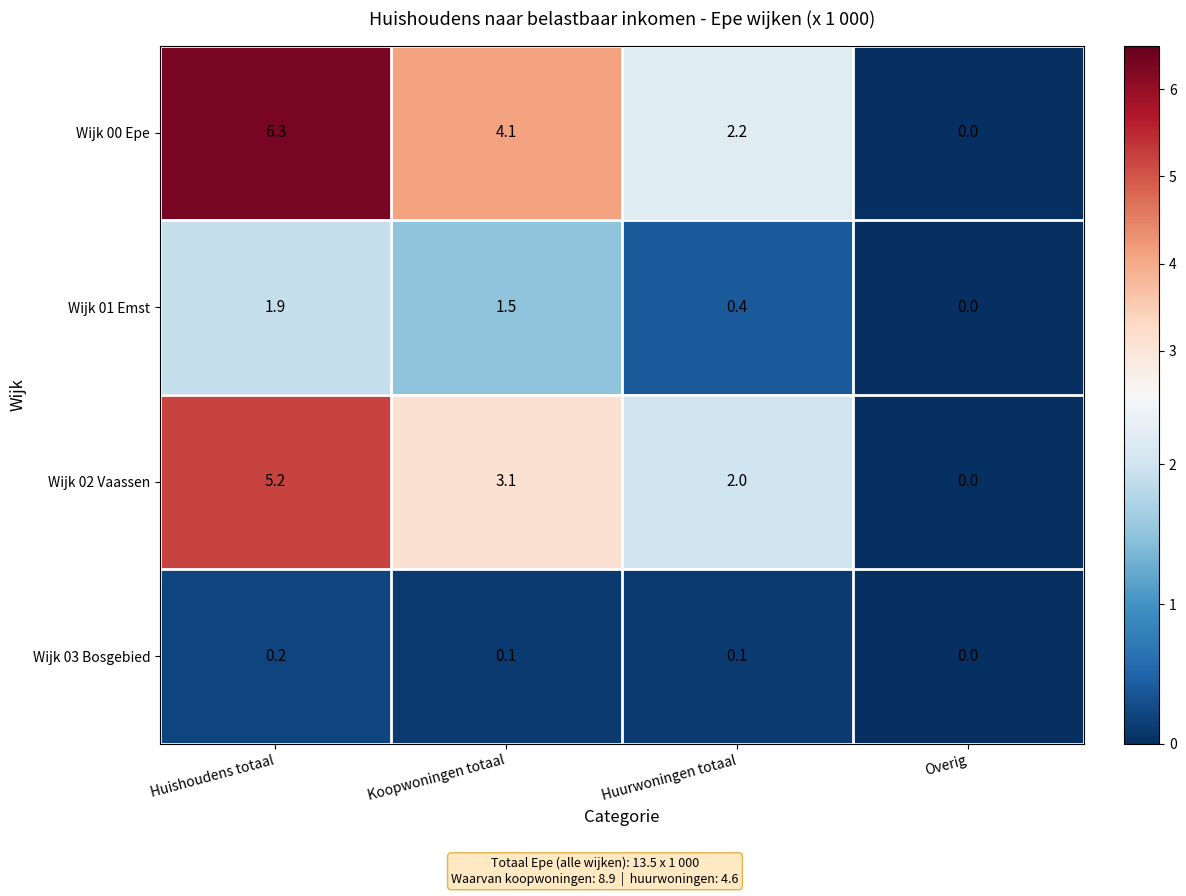

Which series has the largest total across all categories?

Wijk 00 Epe